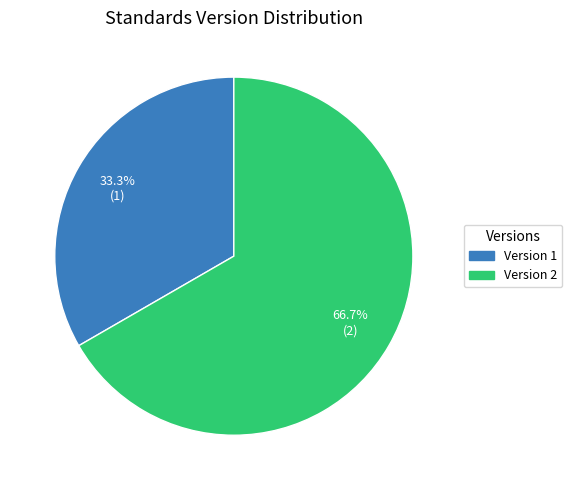

Is there a majority slice in this chart?

Yes